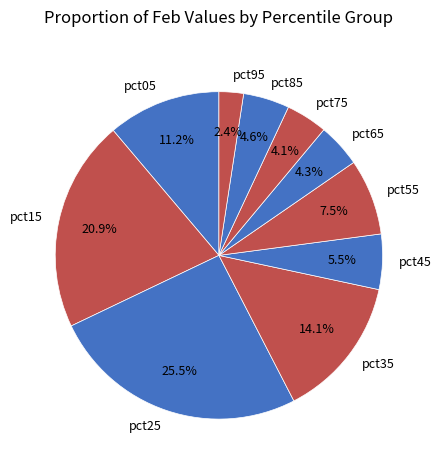

Which slice is the largest?

pct25